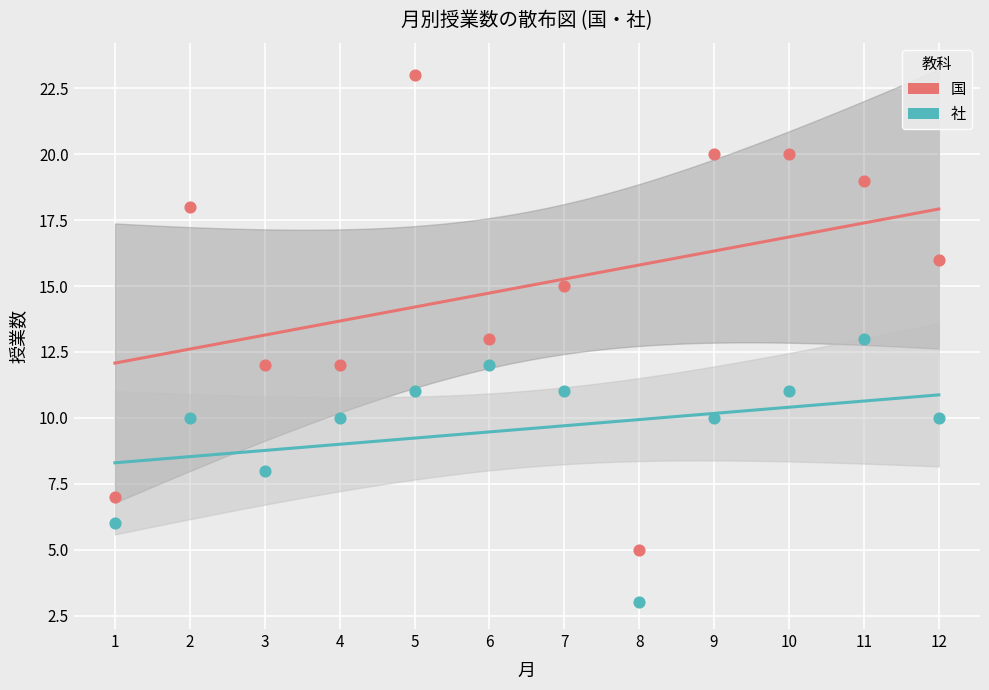

Across all data points, what is the range of X values (max minus min)?

11